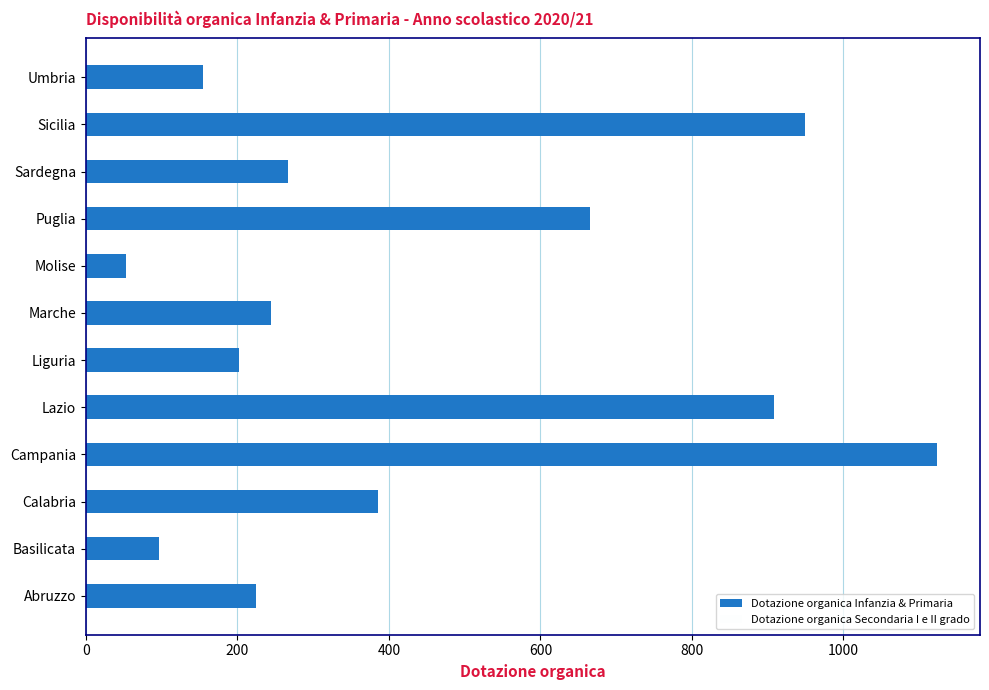

What is the change in value from Liguria to Sicilia?

+747